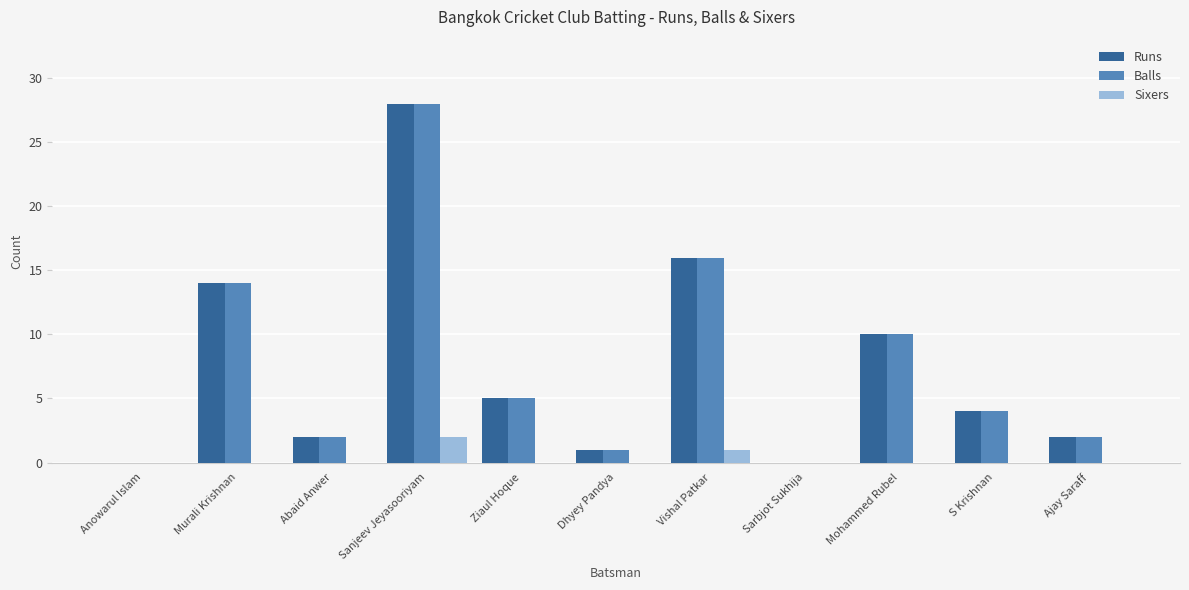

What is the maximum value for Sixers?

2